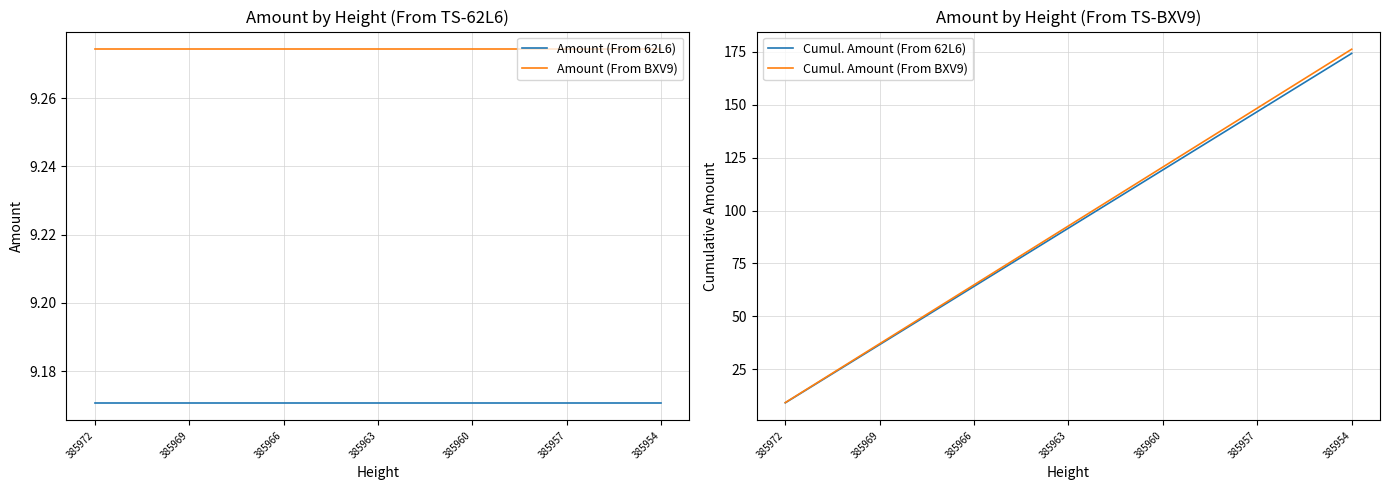

The Amount (From BXV9) series shows 9.3 at 17. True or false?

True